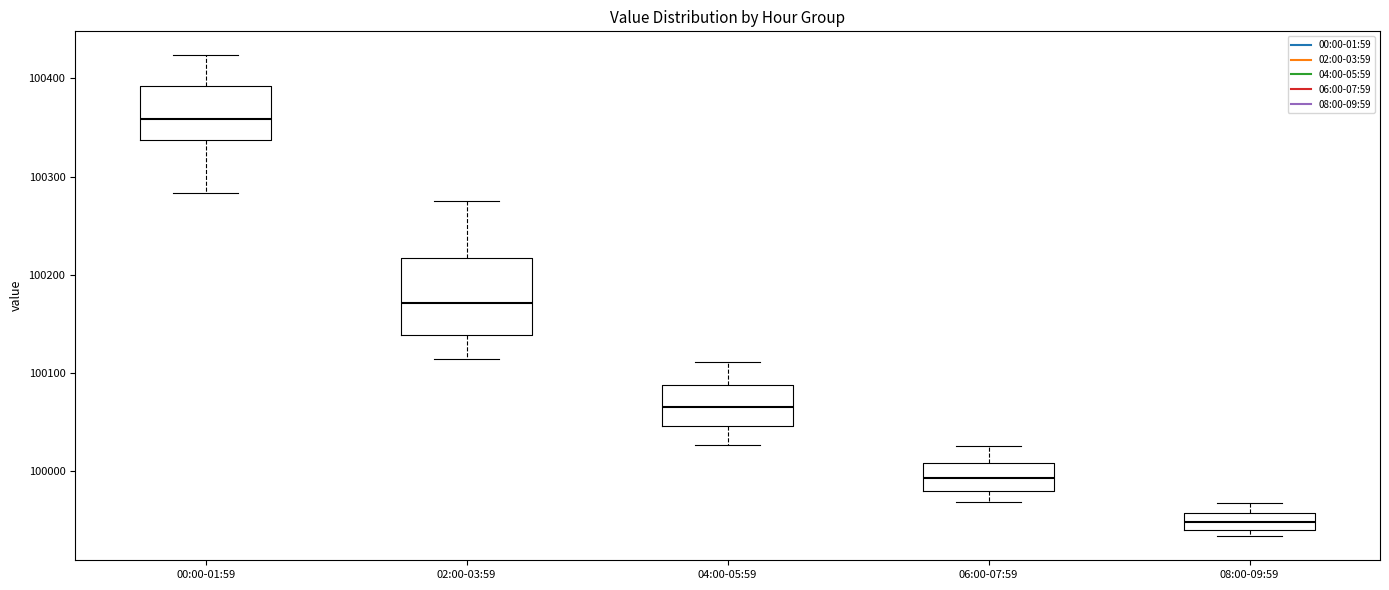

Reading left to right, transcribe this box plot: for each box, give where its median line is, the range the box spans, and where its two whiskers end, as read against the y-axis. The values are not printed on the chart, so give them approximately, as read against the axis.

00:00-01:59: median 100360, box 100340 to 100390, whiskers 100280 to 100420
02:00-03:59: median 100170, box 100140 to 100220, whiskers 100110 to 100280
04:00-05:59: median 100070, box 100050 to 100090, whiskers 100030 to 100110
06:00-07:59: median 99990, box 99980 to 100010, whiskers 99970 to 100030
08:00-09:59: median 99950, box 99940 to 99960, whiskers 99930 to 99970